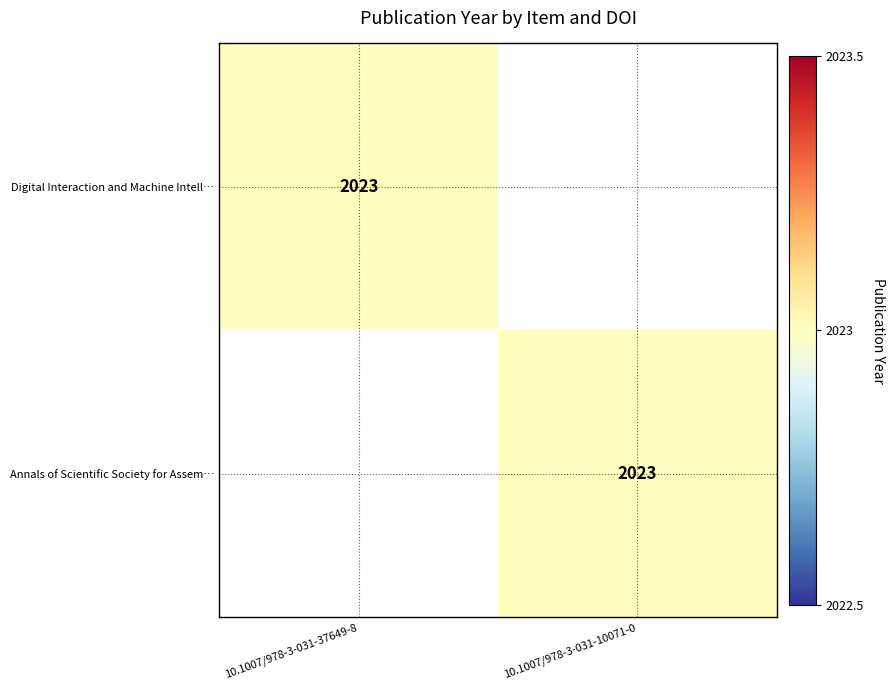

What is the total value across all series at 10.1007/978-3-031-10071-0?

2023